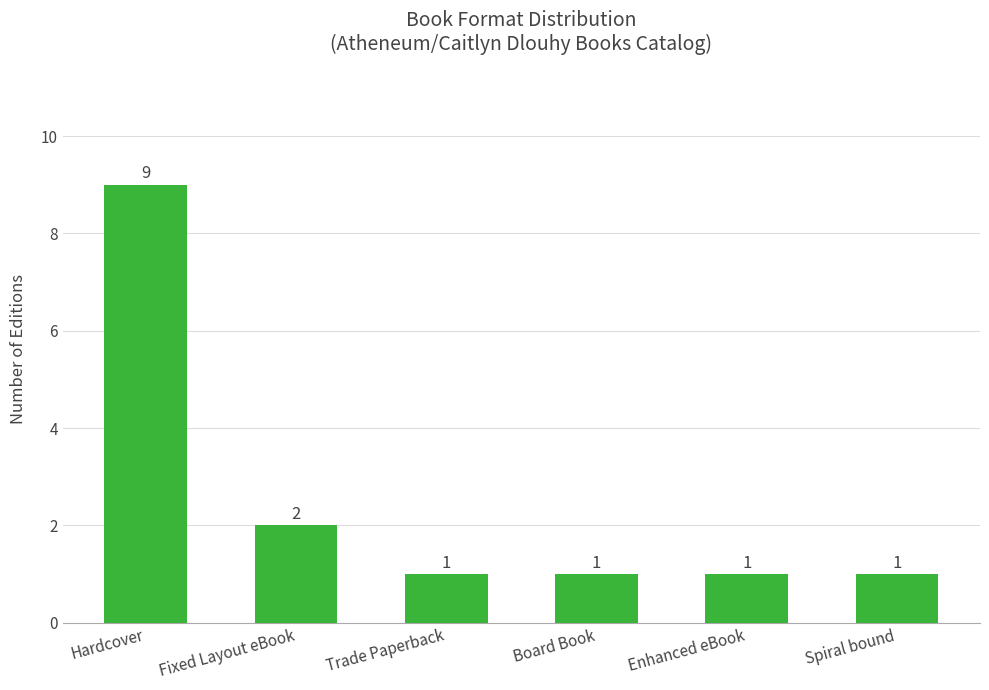

What is the difference between the second highest and second lowest values?

1